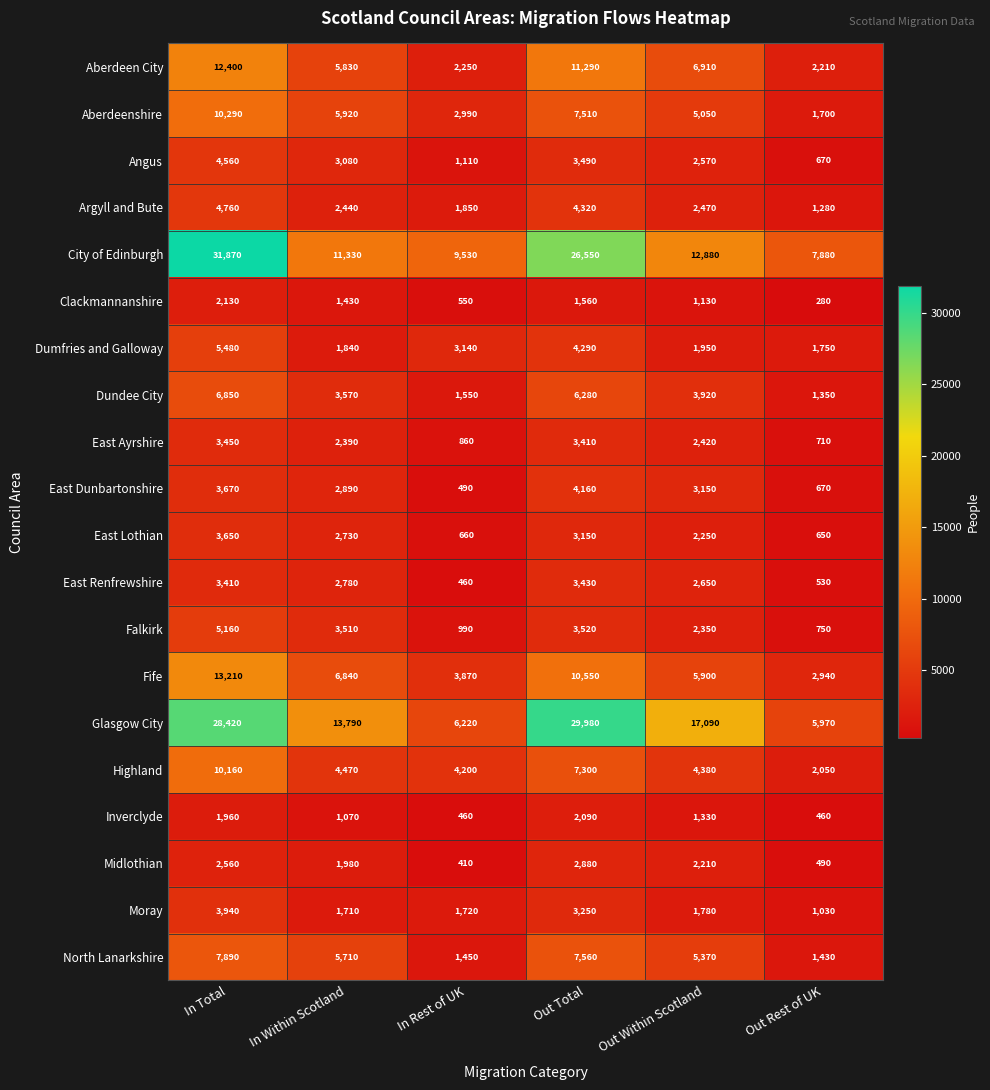

Which label corresponds to the largest value in the chart?

In Total